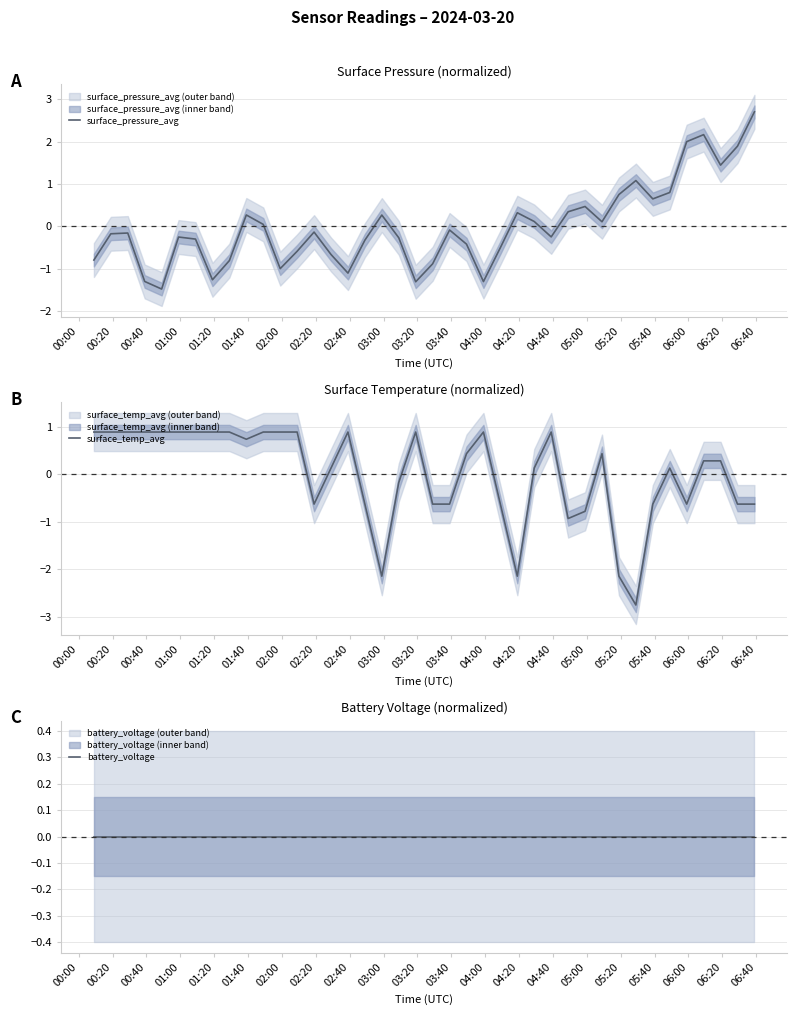

How many intersections are there between battery_voltage and surface_pressure_avg?

7